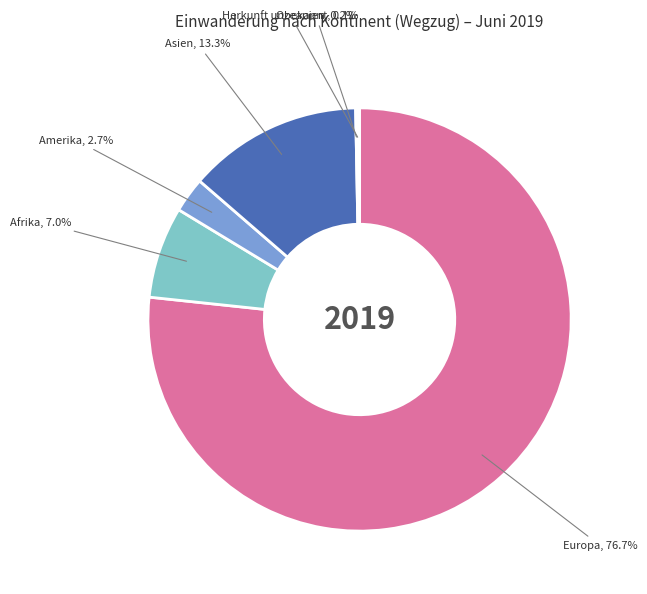

Is it true that Afrika is 1% of the pie?

False